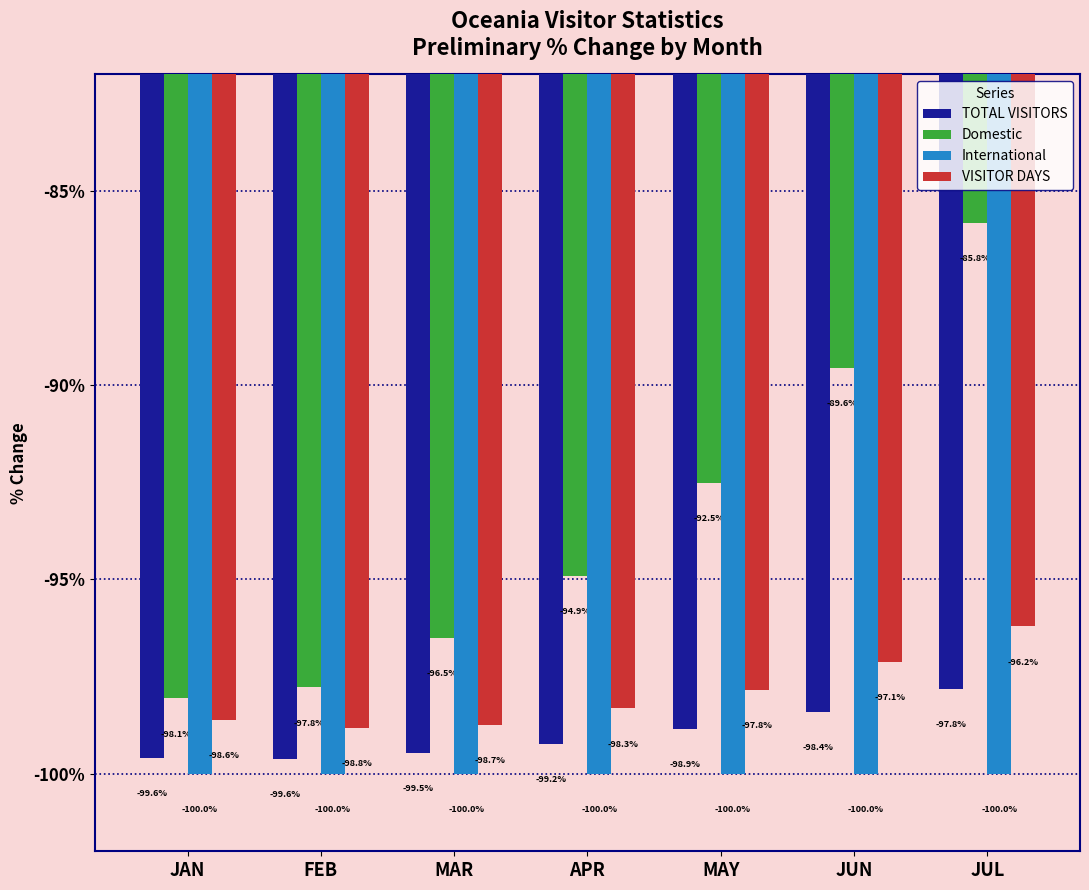

Reading left to right, what are all the values shown in this chart?

TOTAL VISITORS: JAN=-99.6	FEB=-99.6	MAR=-99.5	APR=-99.2	MAY=-98.9	JUN=-98.4	JUL=-97.8
Domestic: JAN=-98.1	FEB=-97.8	MAR=-96.5	APR=-94.9	MAY=-92.5	JUN=-89.6	JUL=-85.8
International: JAN=-100.0	FEB=-100.0	MAR=-100.0	APR=-100.0	MAY=-100.0	JUN=-100.0	JUL=-100.0
VISITOR DAYS: JAN=-98.6	FEB=-98.8	MAR=-98.7	APR=-98.3	MAY=-97.8	JUN=-97.1	JUL=-96.2